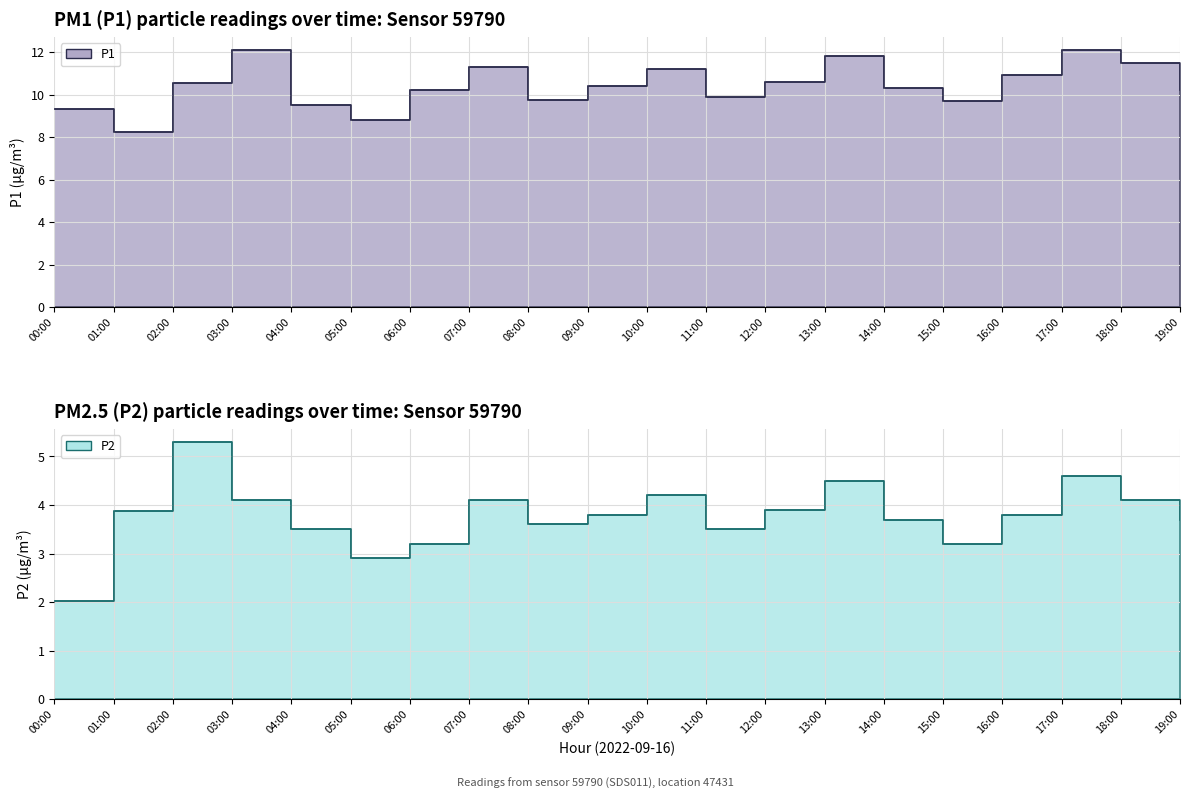

Read the P2 value at 17:00.

4.6